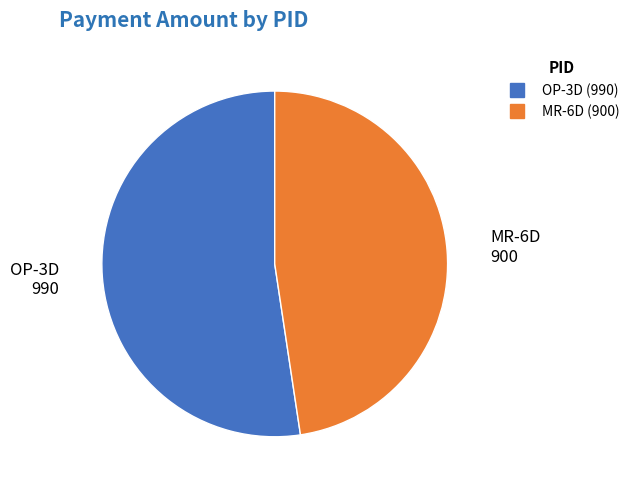

Between OP-3D and MR-6D, which is larger?

OP-3D